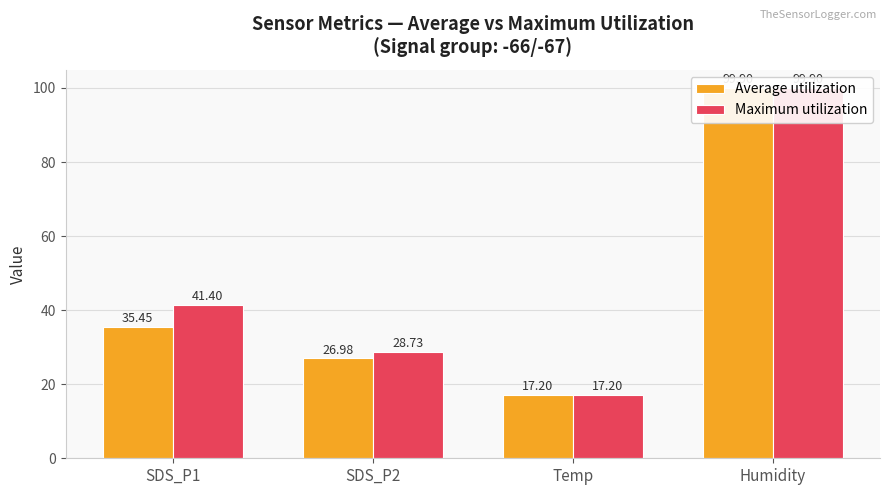

What is the difference between the Maximum utilization values at Temp and SDS_P1?

24.2